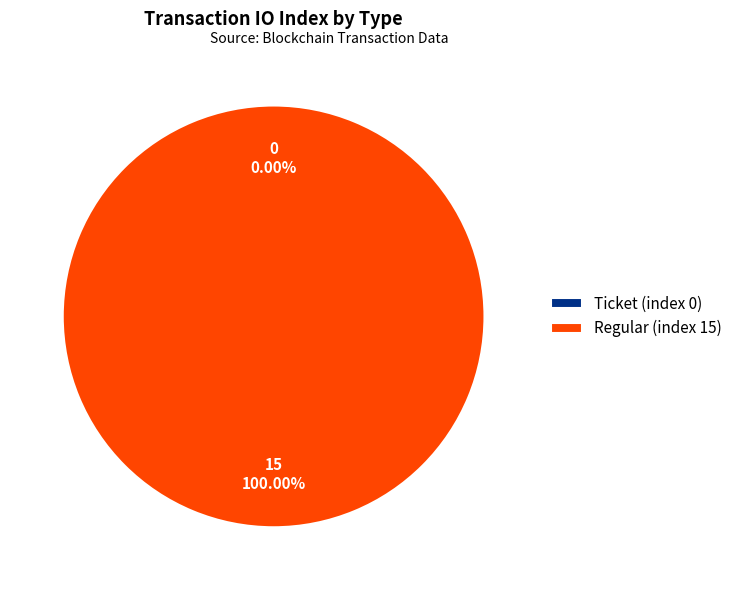

Which category has the biggest portion of the pie?

Regular (index 15)